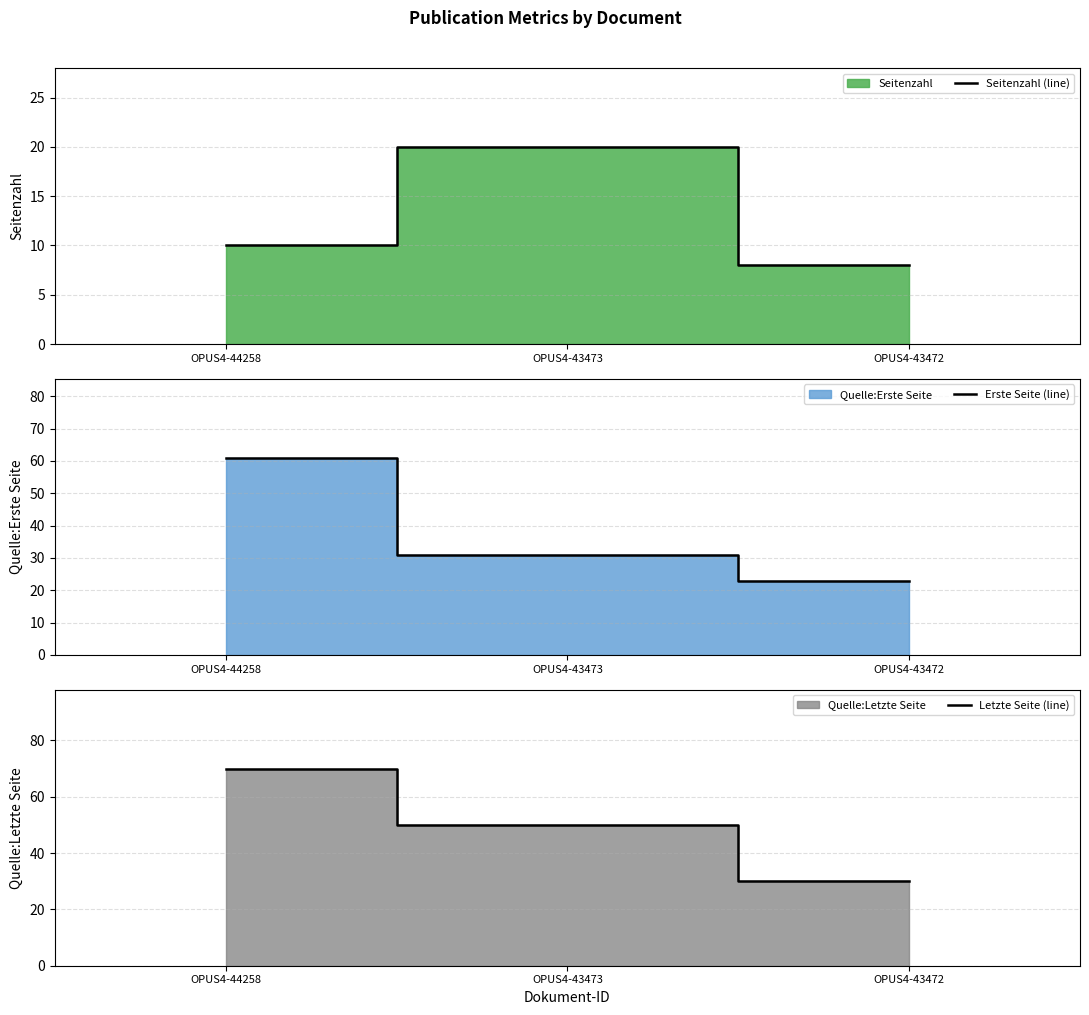

Between OPUS4-43472 and OPUS4-43473, which is larger?

OPUS4-43473